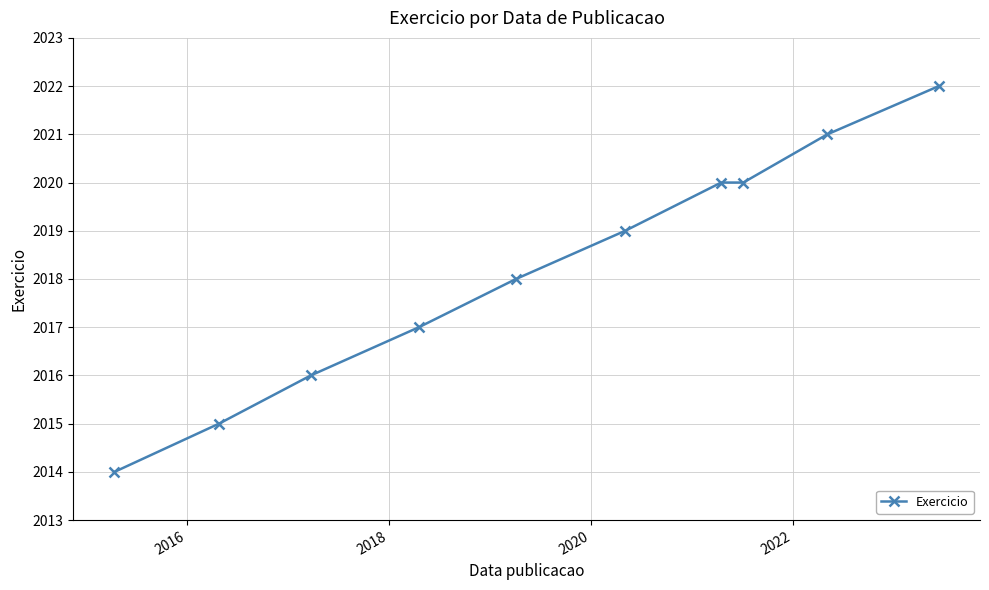

What is the value of the 4th point from the left?

2017